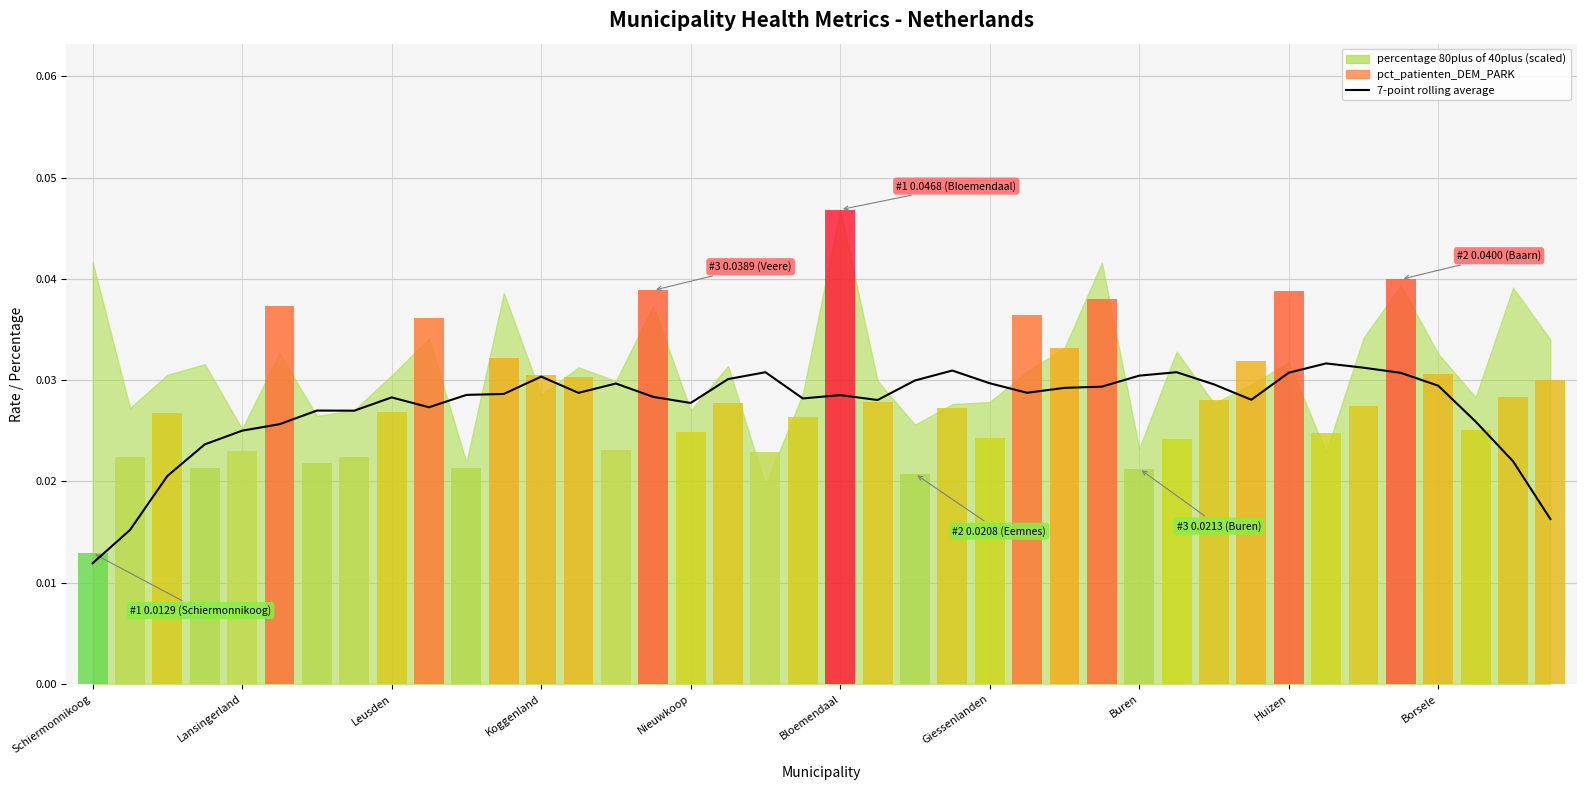

At which label is the value closest to 0?

Schiermonnikoog